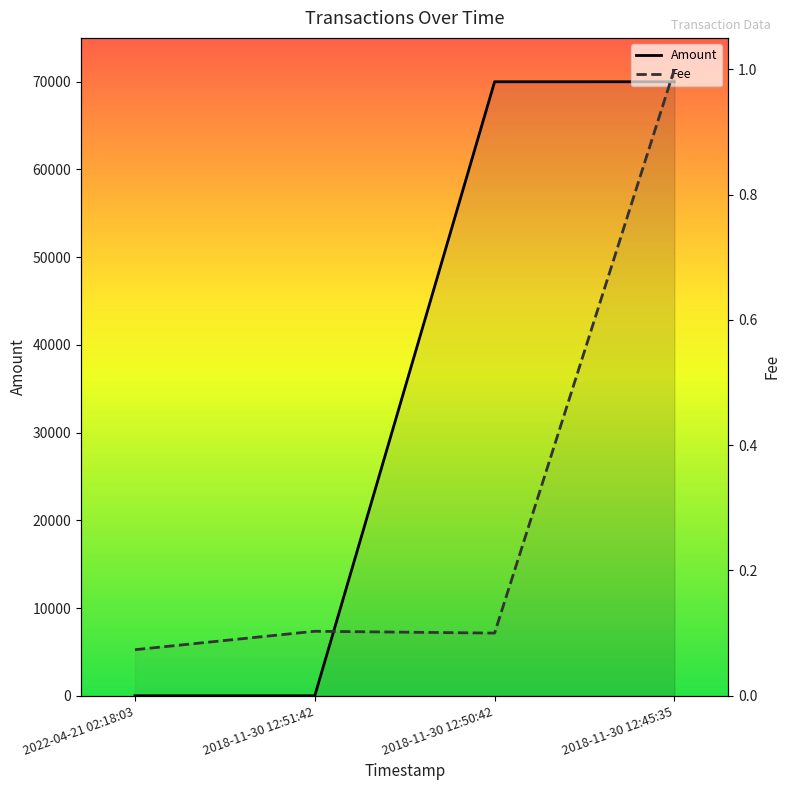

What is the spread (max minus min) of values at 2018-11-30 12:51:42?

0.1